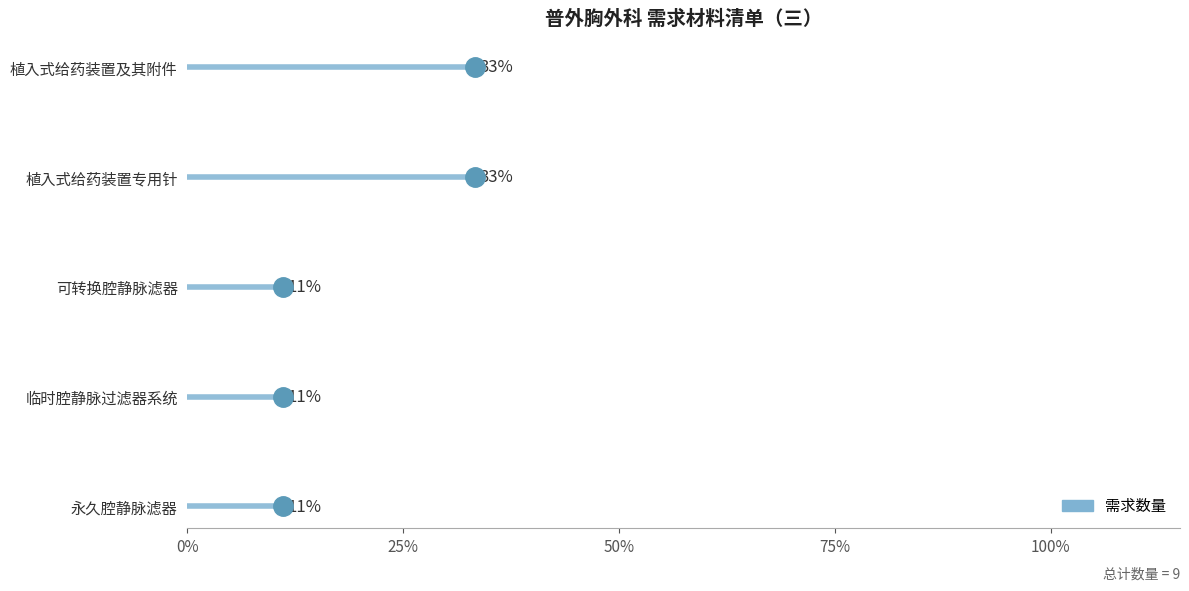

Between 可转换腔静脉滤器 and 植入式给药装置专用针, which is larger?

植入式给药装置专用针